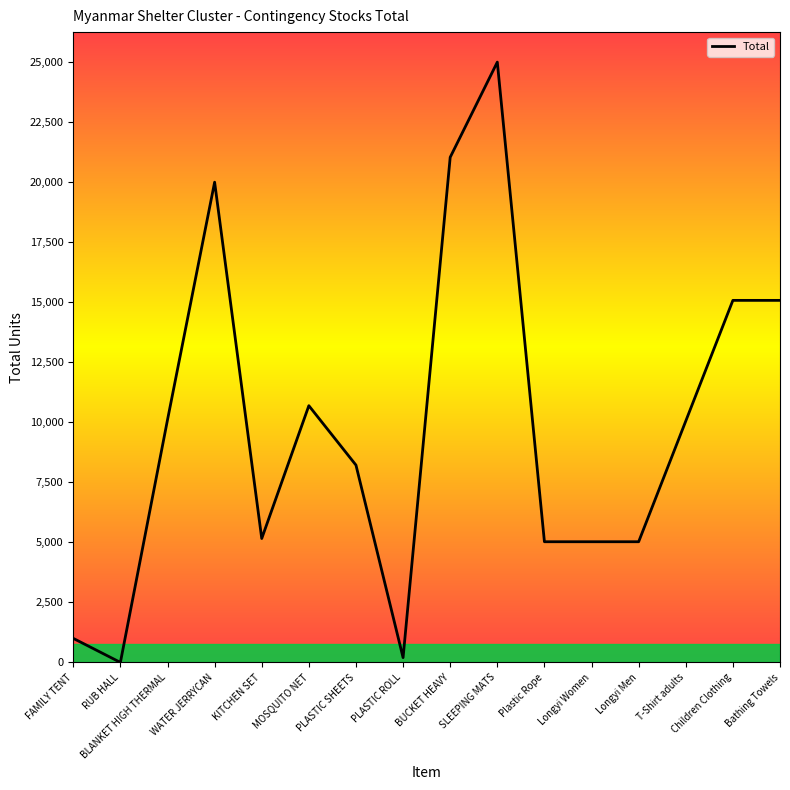

Which has a higher value, PLASTIC ROLL or BLANKET HIGH THERMAL?

BLANKET HIGH THERMAL